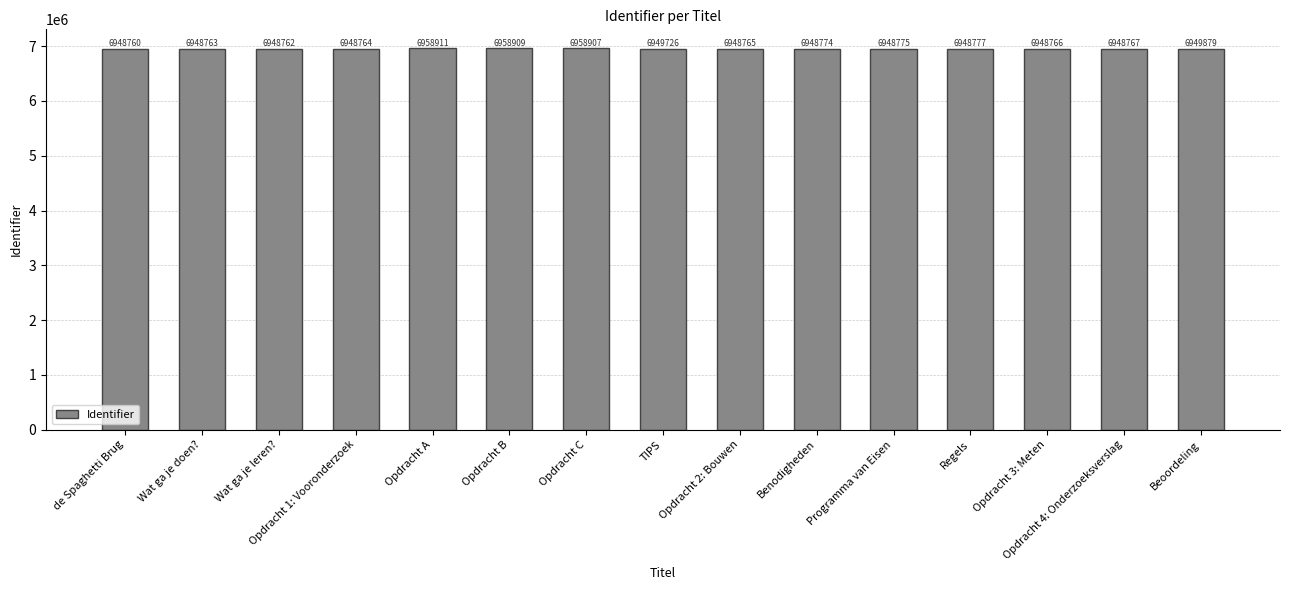

Count the number of data series in this chart.

1